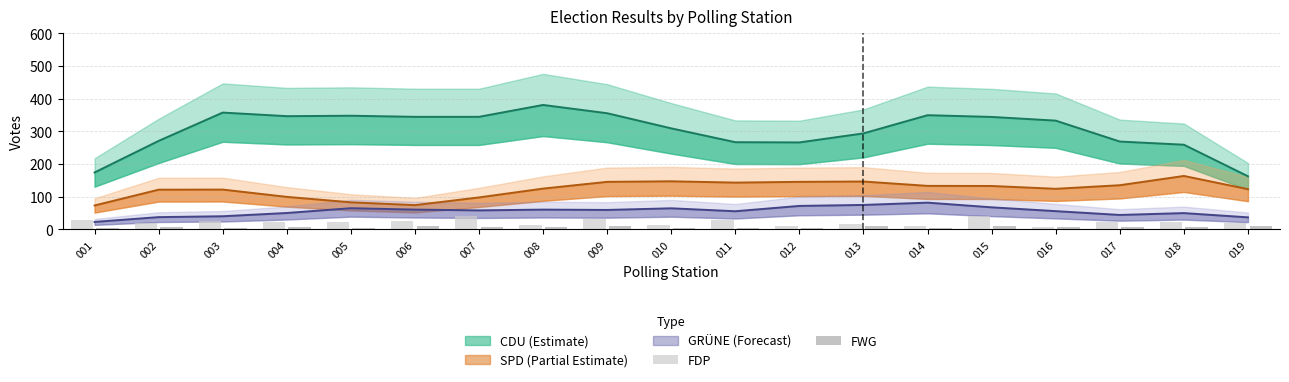

Is it true that FWG equals 10 at 006?

True